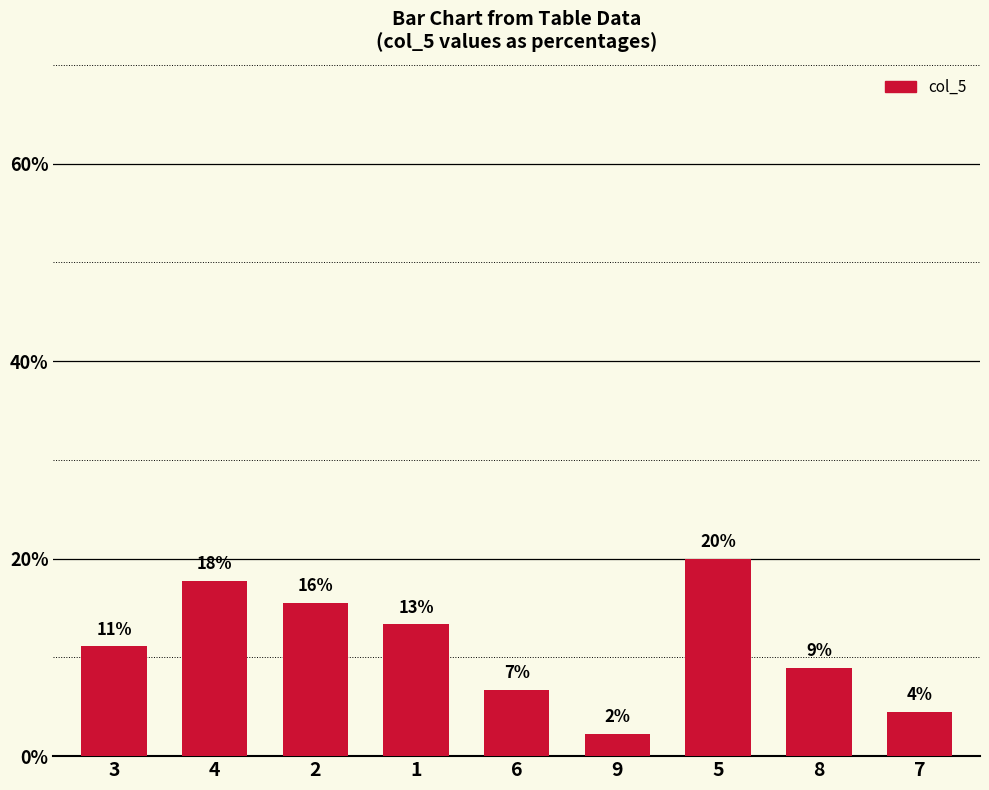

How many bars are there in total?

9